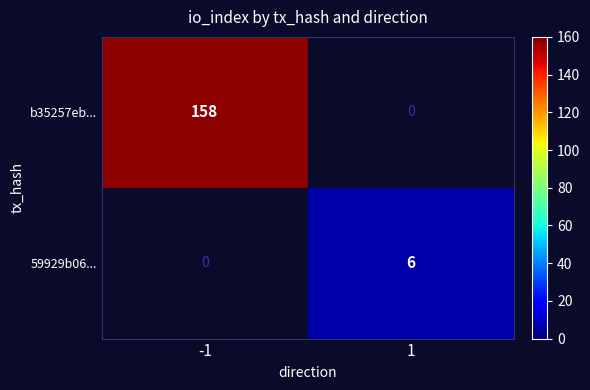

List the series in order of their overall mean, lowest first.

59929b06..., b35257eb...